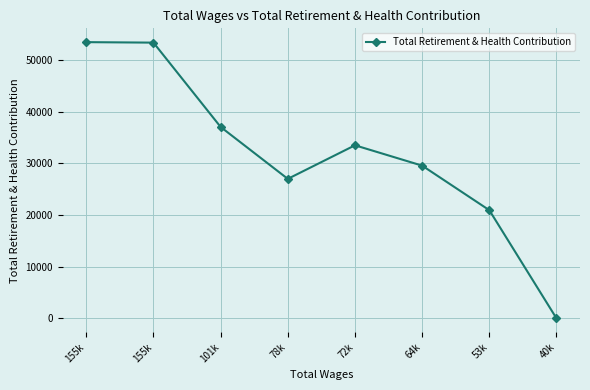

Reading left to right, transcribe all the data shown in this chart.

155k=53413	155k=53319	101k=37015	78k=26975	72k=33468	64k=29533	53k=20920	40k=0